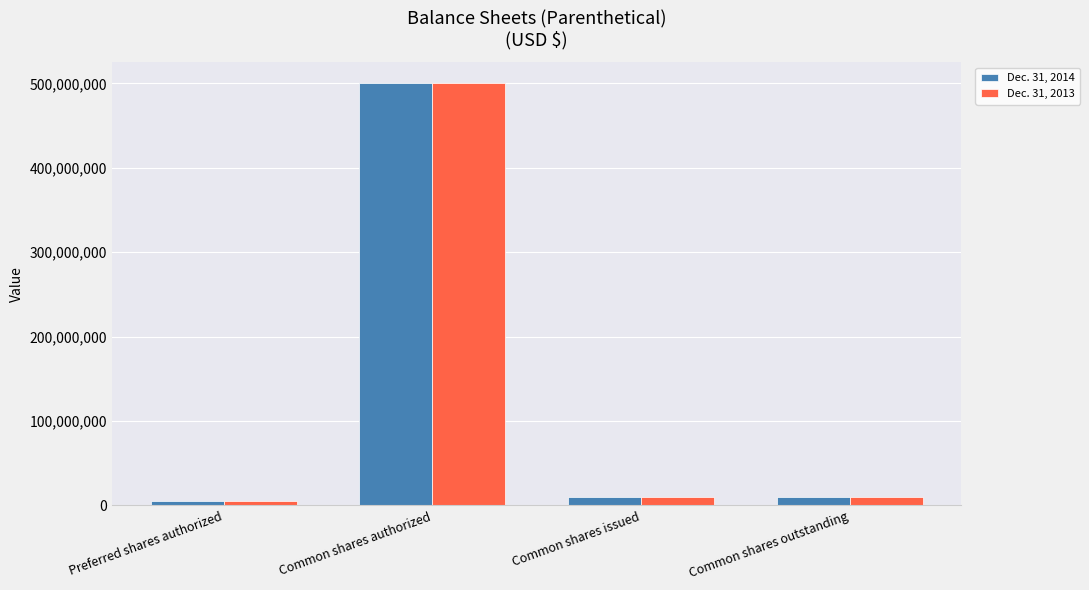

How many distinct data groups are displayed?

2